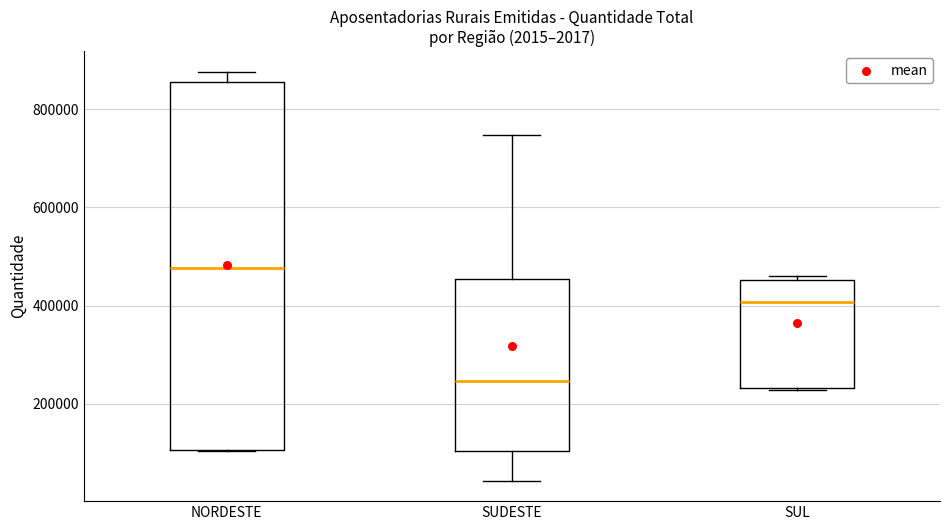

Reading left to right, read every box against the y-axis: the position of its median line, the range the box covers, and the ends of its whiskers. The values are not printed on the chart, so give them approximately, as read against the axis.

NORDESTE: median 480000, box 100000 to 860000, whiskers 100000 to 880000
SUDESTE: median 240000, box 100000 to 460000, whiskers 40000 to 740000
SUL: median 400000, box 240000 to 460000, whiskers 220000 to 460000 (just above the box's upper edge)